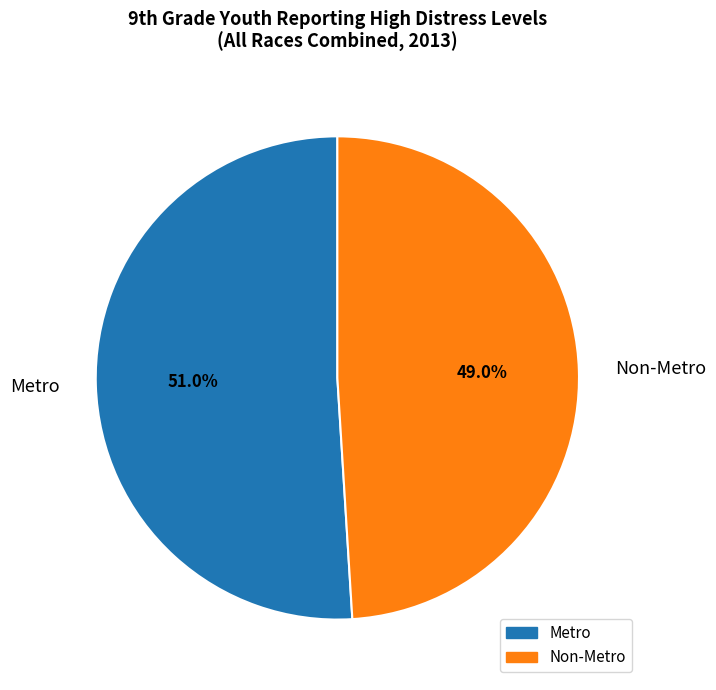

Which category accounts for the majority?

Metro